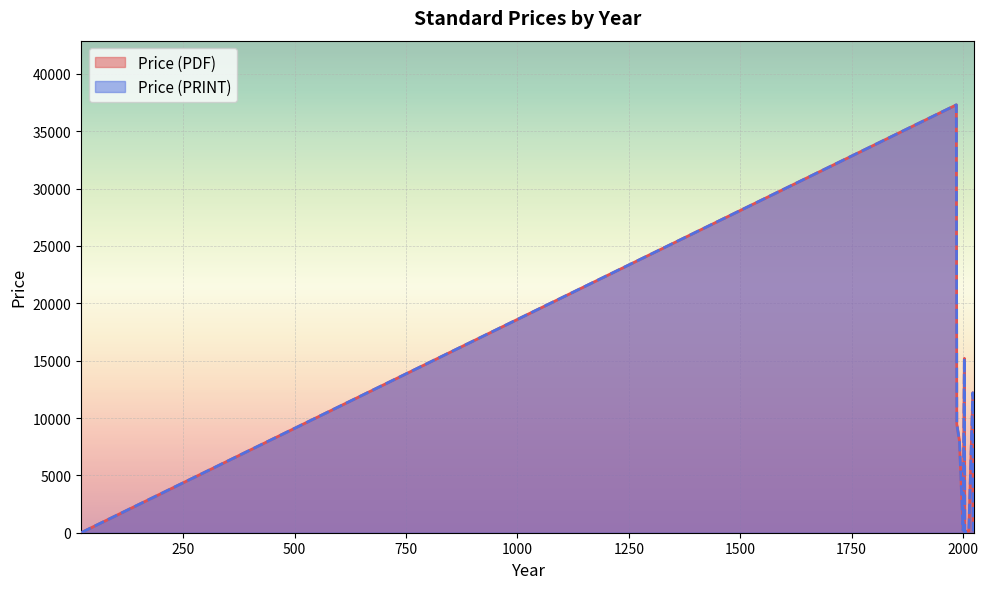

At which label is Price (PDF) closest to 18660?

2003